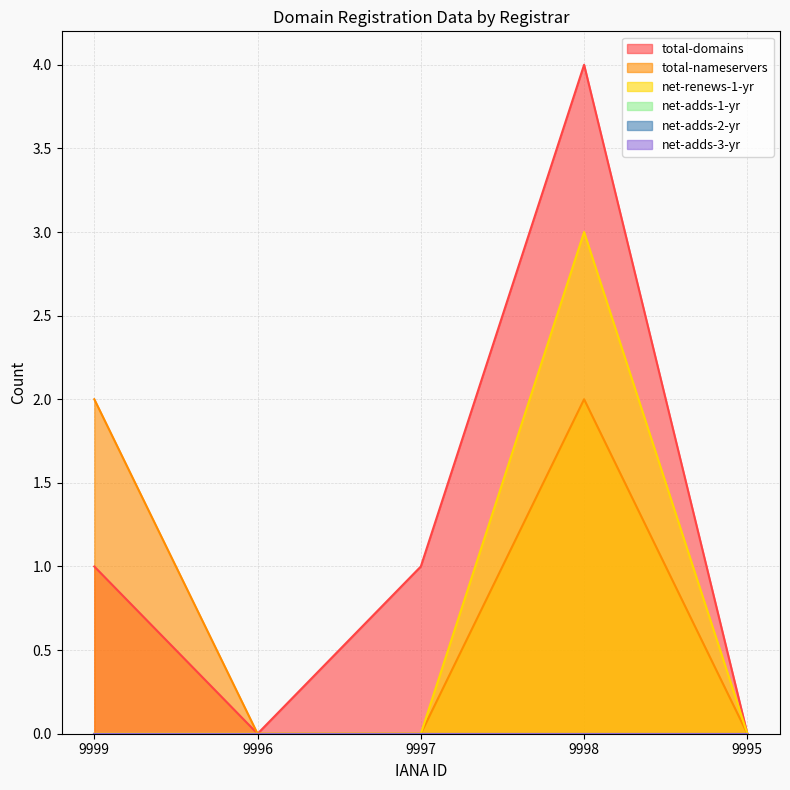

What is the label of the 4th point from the left?

9998